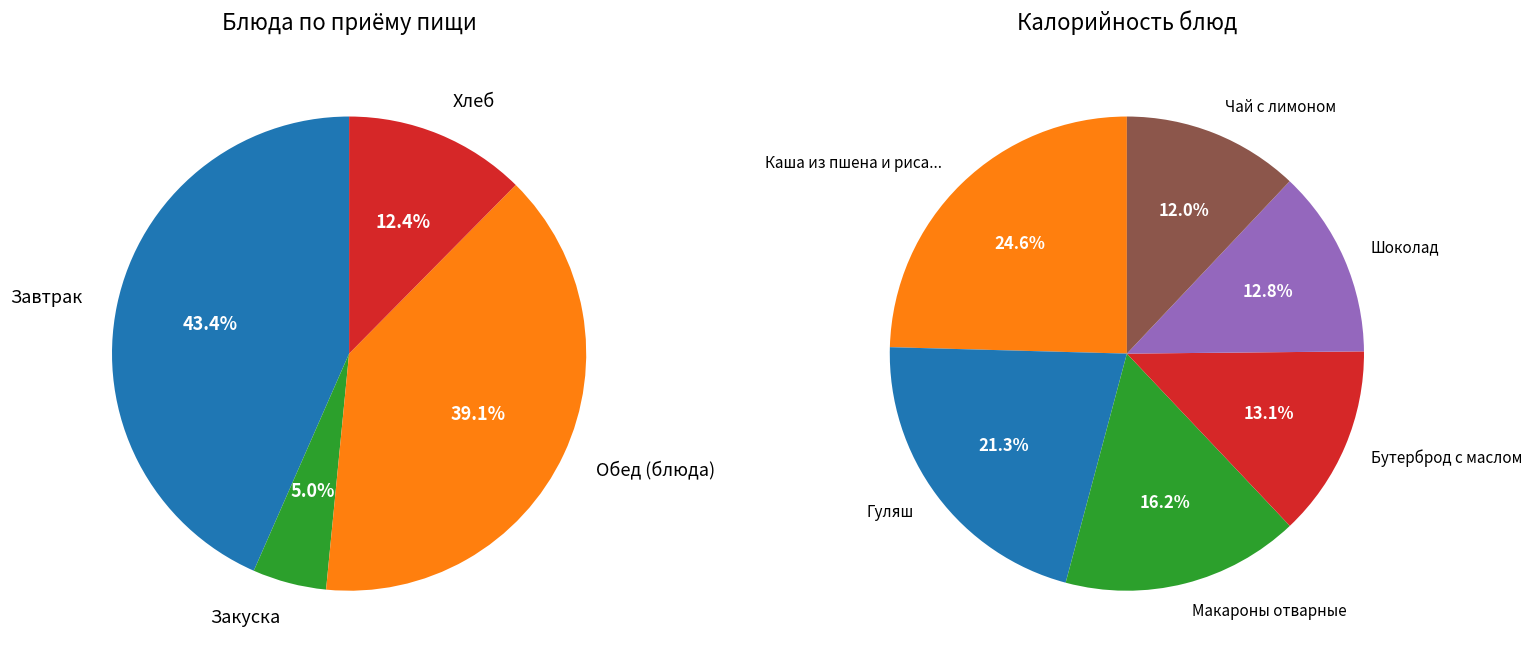

Which slice is the largest?

Каша из пшена и риса молочная